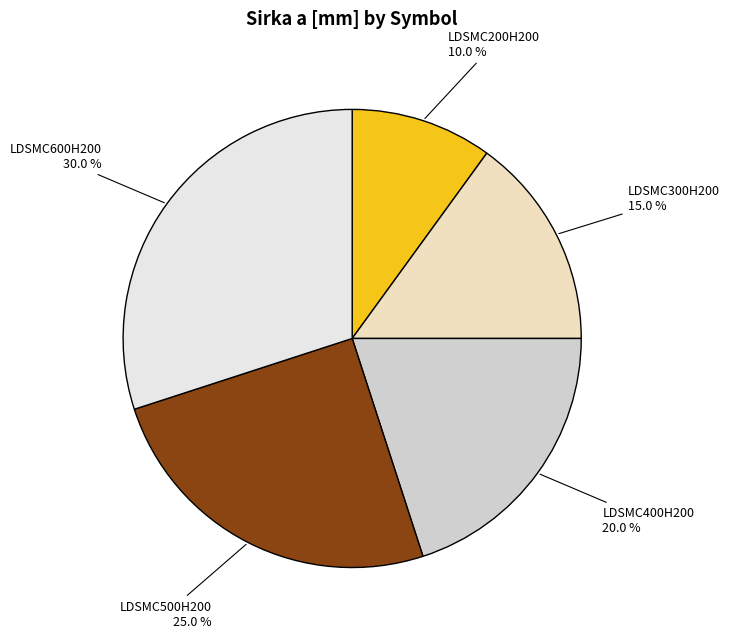

Does LDSMC200H200 represent more than half of the total?

No